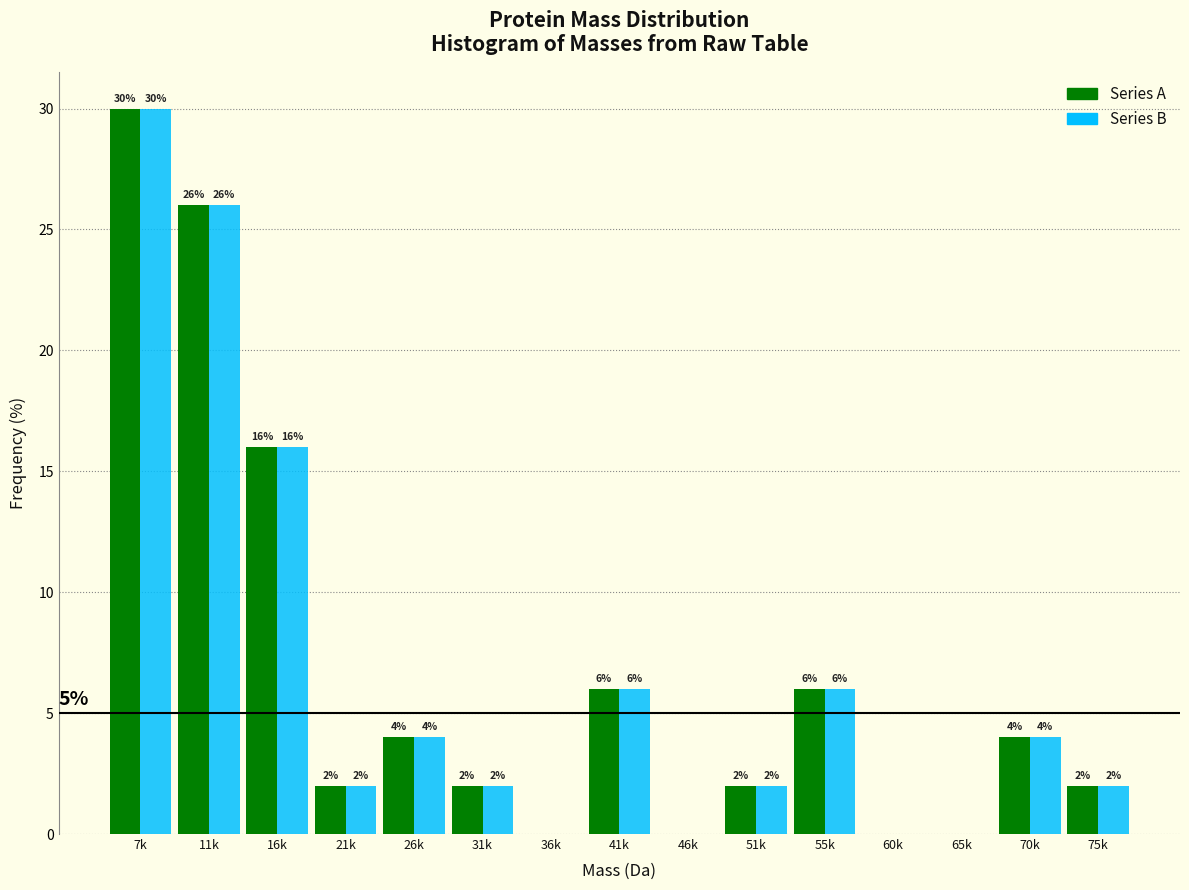

At which category is the sum across all series the highest?

7k